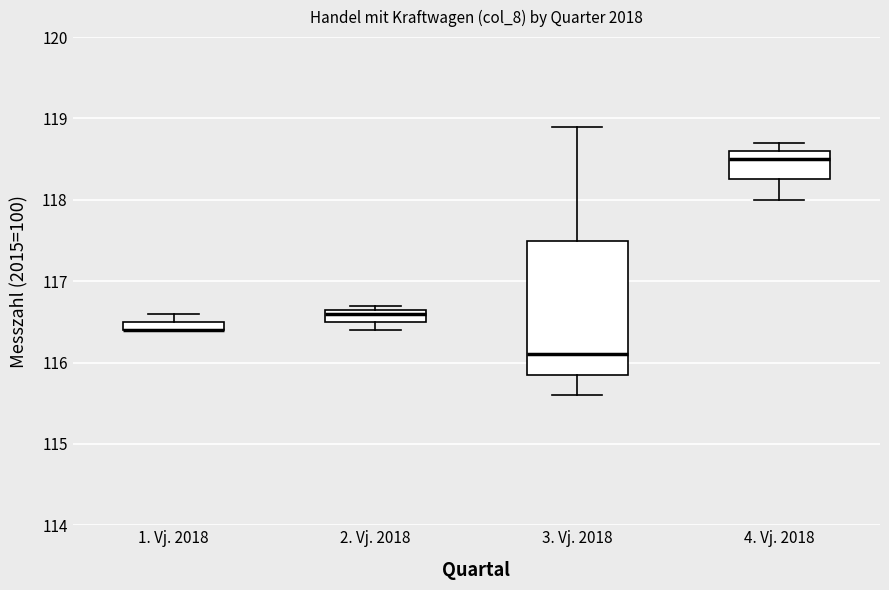

Which box is the tallest, from its lower edge to its upper edge?

3. Vj. 2018